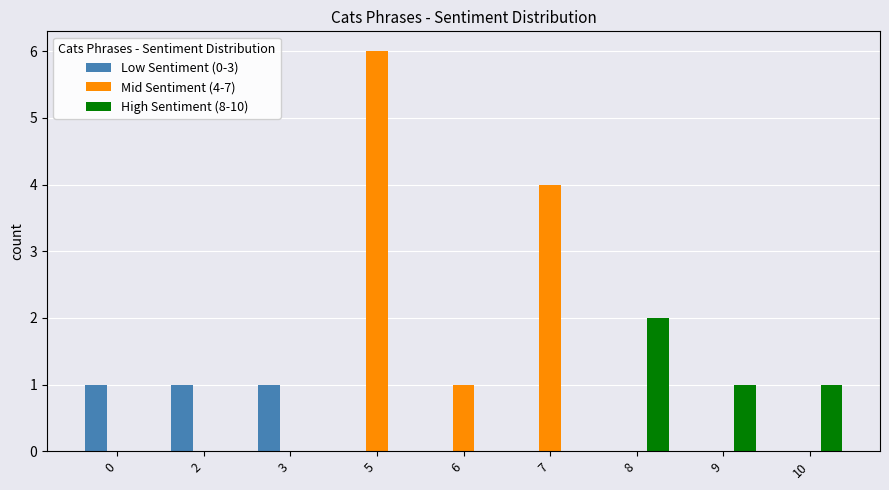

What is the sum of all High Sentiment (8-10) values?

4